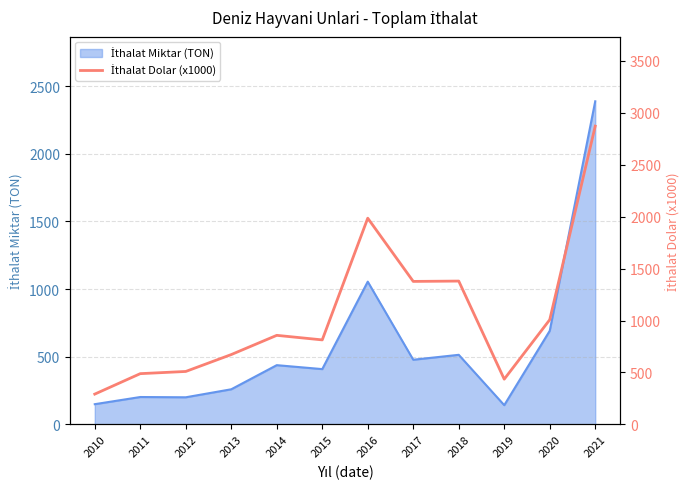

Reading right to left, list all the values displayed in this chart.

2871.8	1007.5	435.0	1379.7	1376.5	1985.4	813.2	857.1	671.9	509.2	488.1	291.1